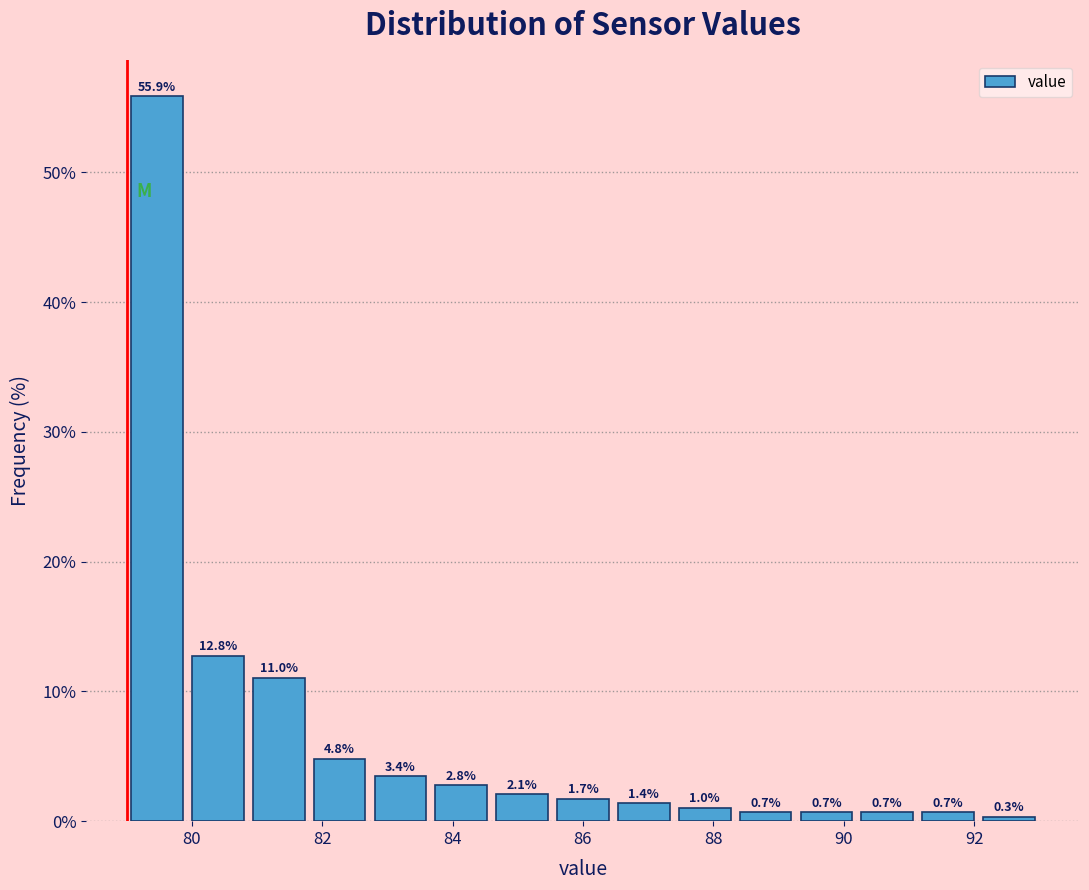

Reading left to right, list every bar in this chart as the range it spans on the x-axis followed by its height. The bar edges are not printed on the chart, so give them approximately, as read against the axis.

79.0 to 80.0: 55.9
80.0 to 80.8: 12.8
80.8 to 81.8: 11.0
81.8 to 82.8: 4.8
82.8 to 83.6: 3.4
83.6 to 84.6: 2.8
84.6 to 85.6: 2.1
85.6 to 86.4: 1.7
86.4 to 87.4: 1.4
87.4 to 88.4: 1.0
88.4 to 89.2: 0.7
89.2 to 90.2: 0.7
90.2 to 91.2: 0.7
91.2 to 92.0: 0.7
92.0 to 93.0: 0.3